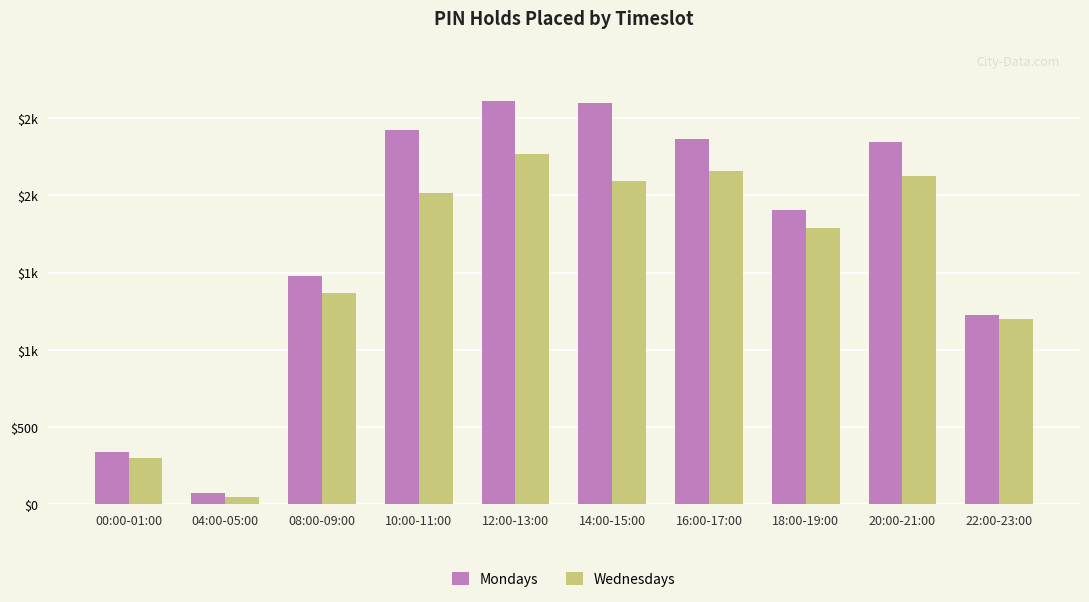

At which category does the chart reach its minimum across all series?

04:00-05:00